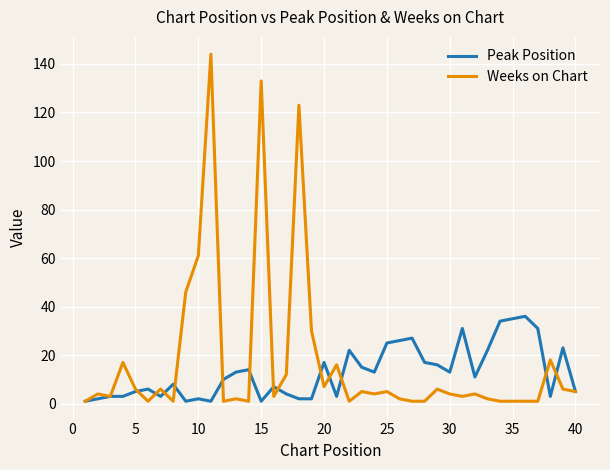

What is the greatest value displayed?

144